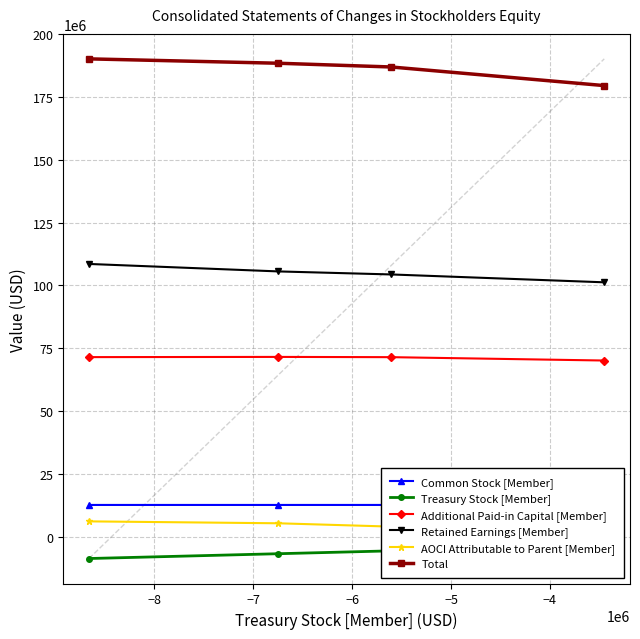

What is the minimum value for Retained Earnings [Member]?

101216000